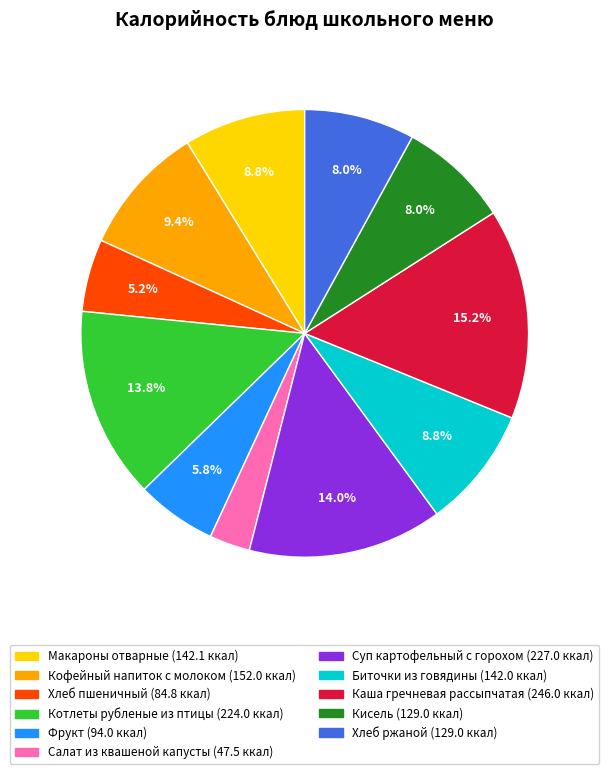

How many segments does this pie chart have?

11